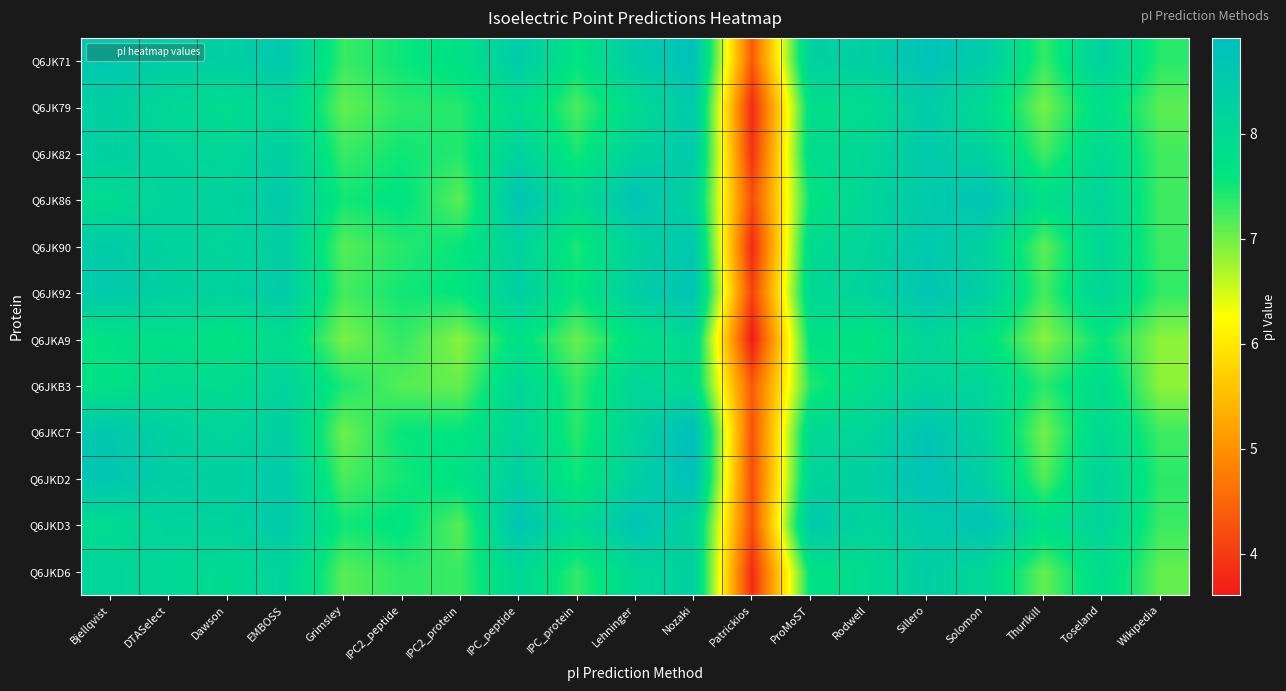

Count the number of data series in this chart.

12